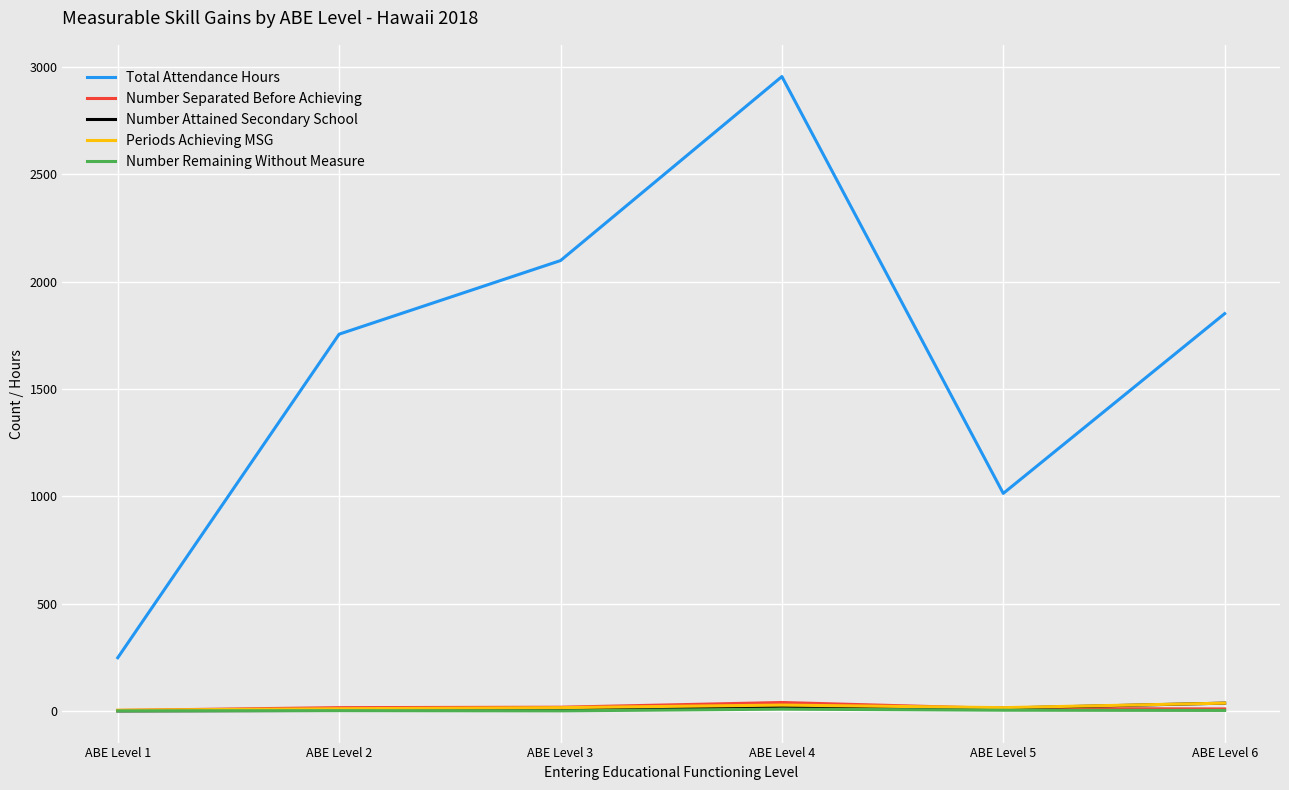

Between ABE Level 5 and ABE Level 6, which series saw the biggest shift?

Total Attendance Hours